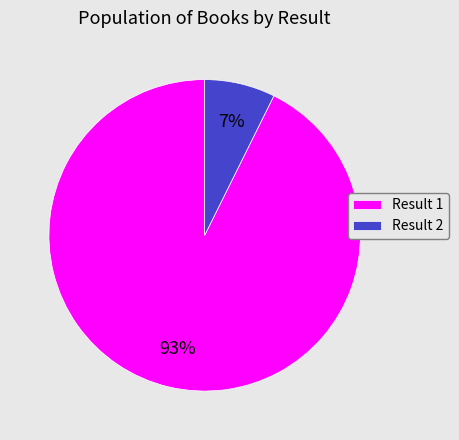

The Result 2 slice represents 7% of the pie. True or false?

True